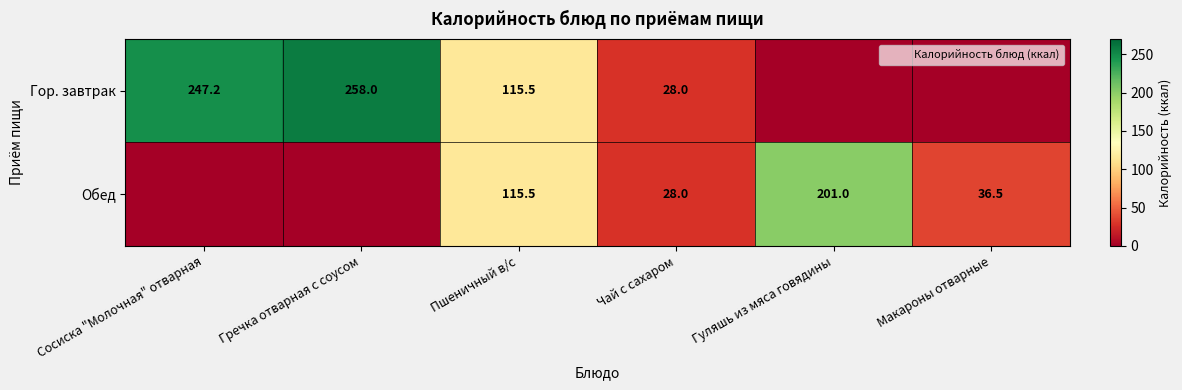

List the labels in order of Обед value, smallest first.

Сосиска "Молочная" отварная, Гречка отварная с соусом, Чай с сахаром, Макароны отварные, Пшеничный в/с, Гуляшь из мяса говядины